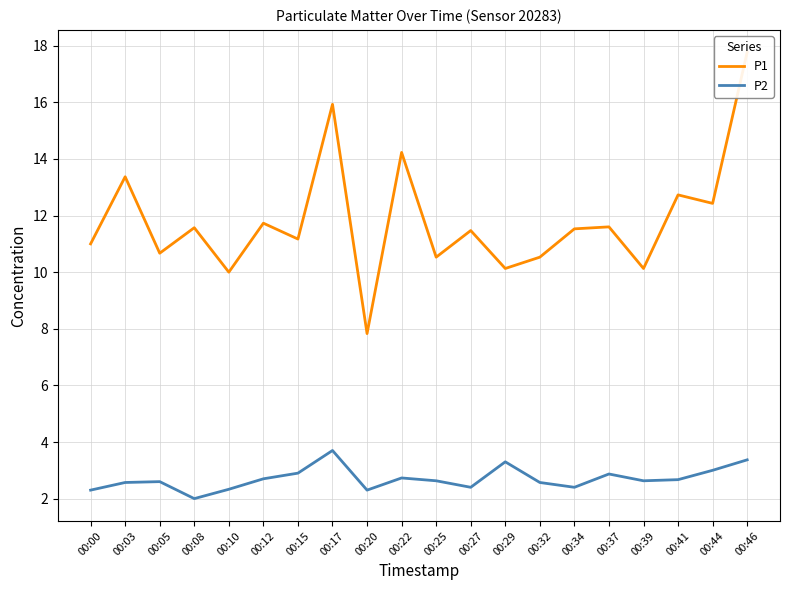

True or false: P1 and P2 cross at least once.

False